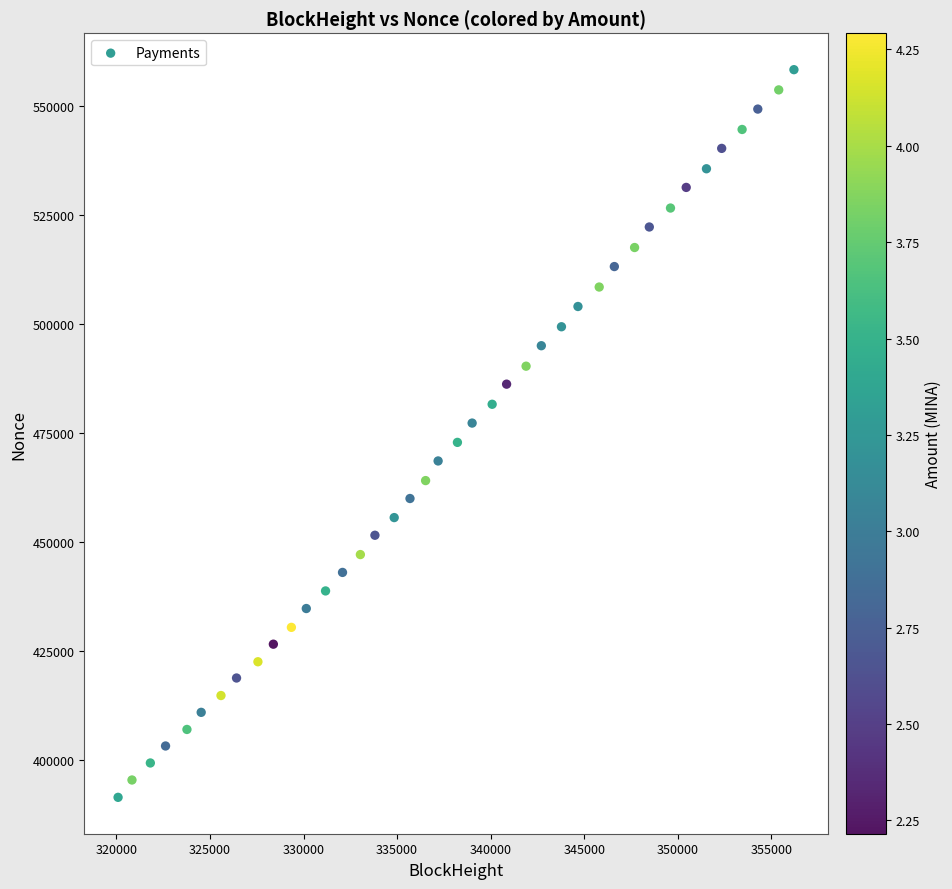

What is the range of X values (max minus min)?

36120